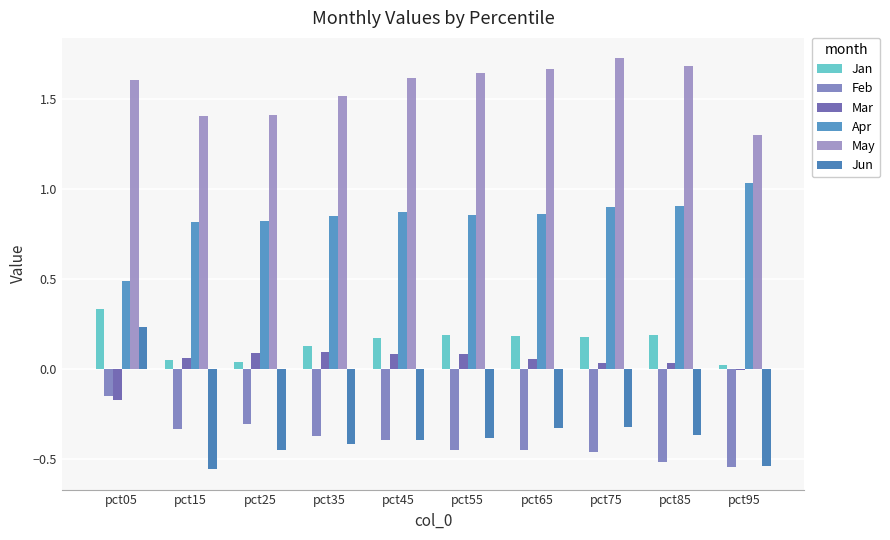

How many series are shown in this chart?

6